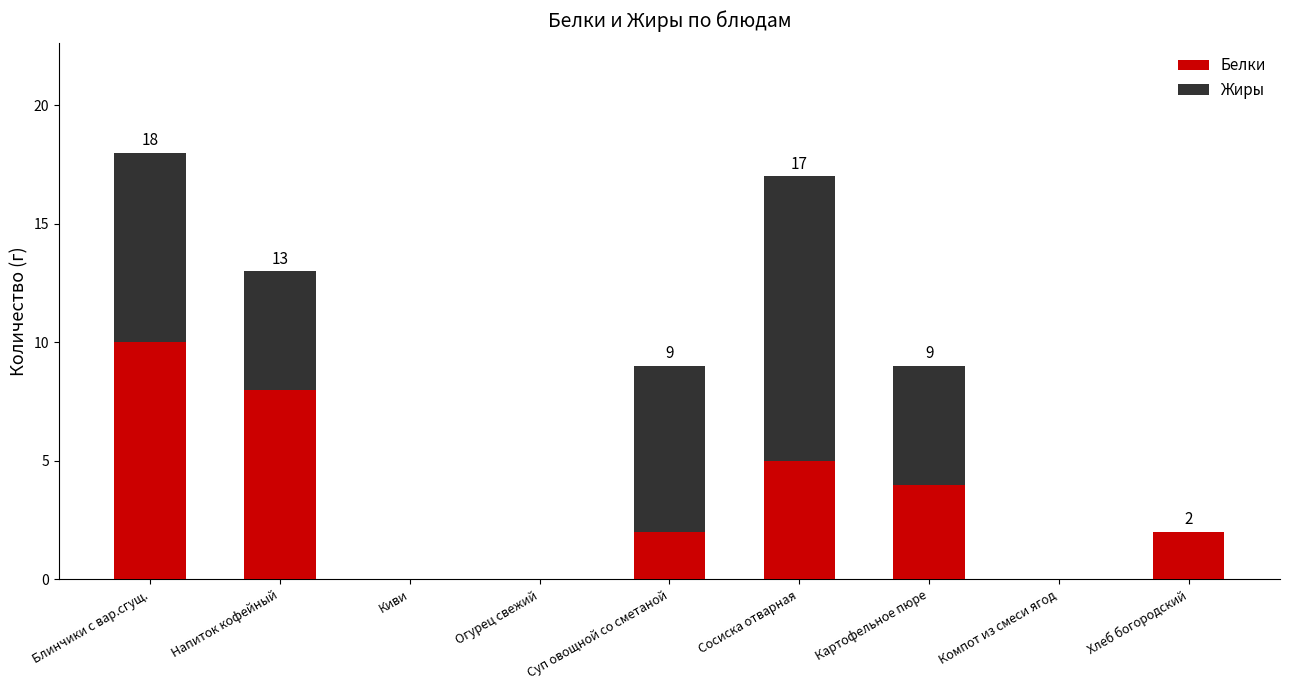

What is the sum of the Белки values at Огурец свежий and Блинчики с вар.сгущ.?

10